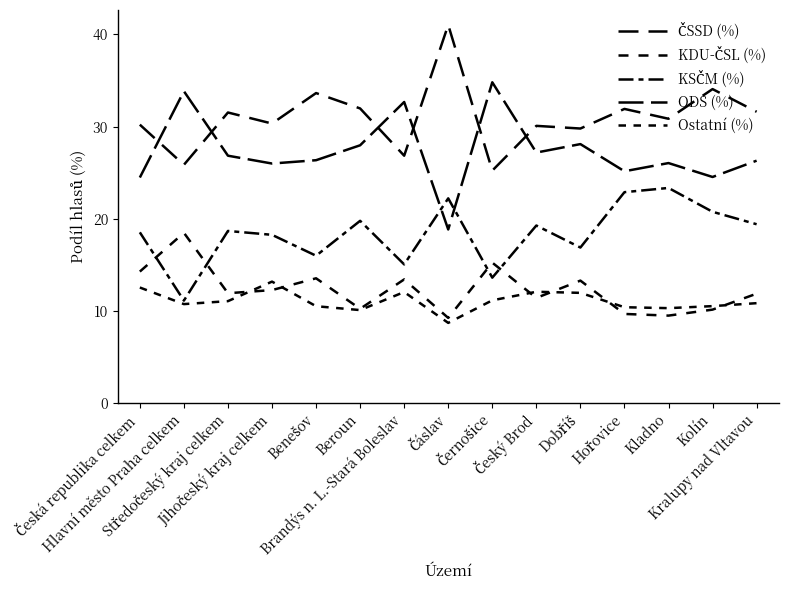

At which category is the sum across all series the highest?

Beroun